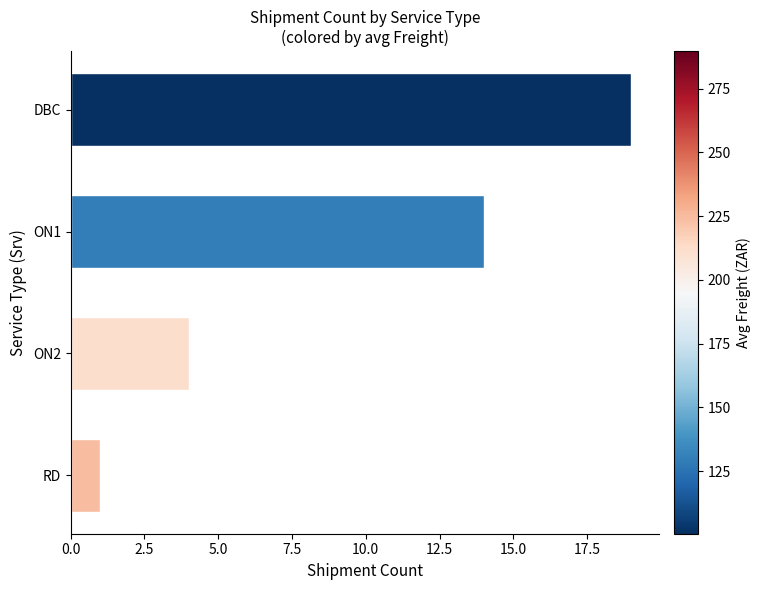

Where is the data nearest to the value 10?

ON1